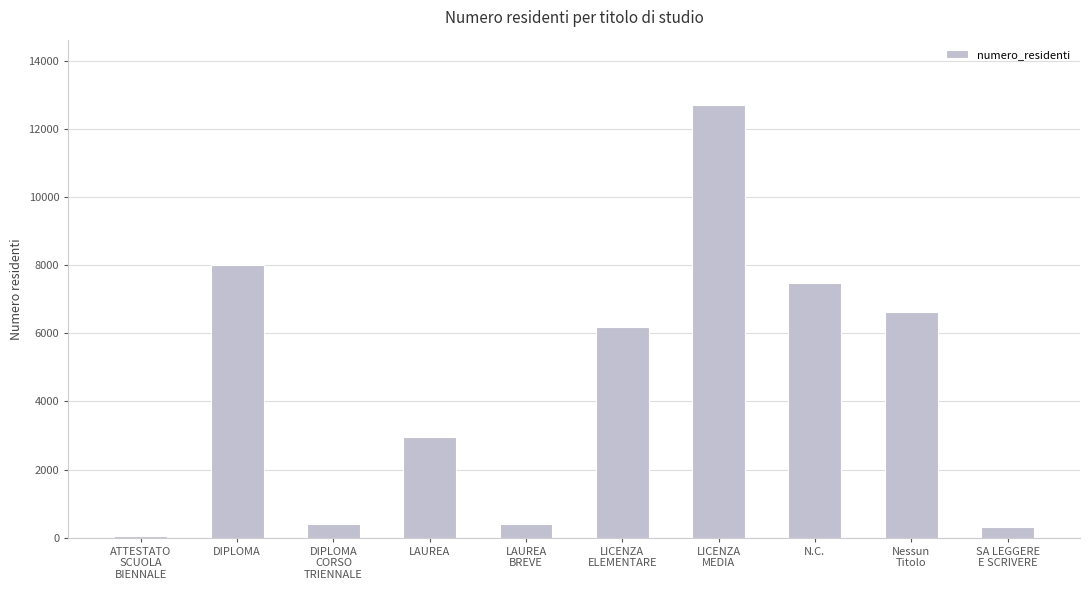

What is the sum of all values?

45154